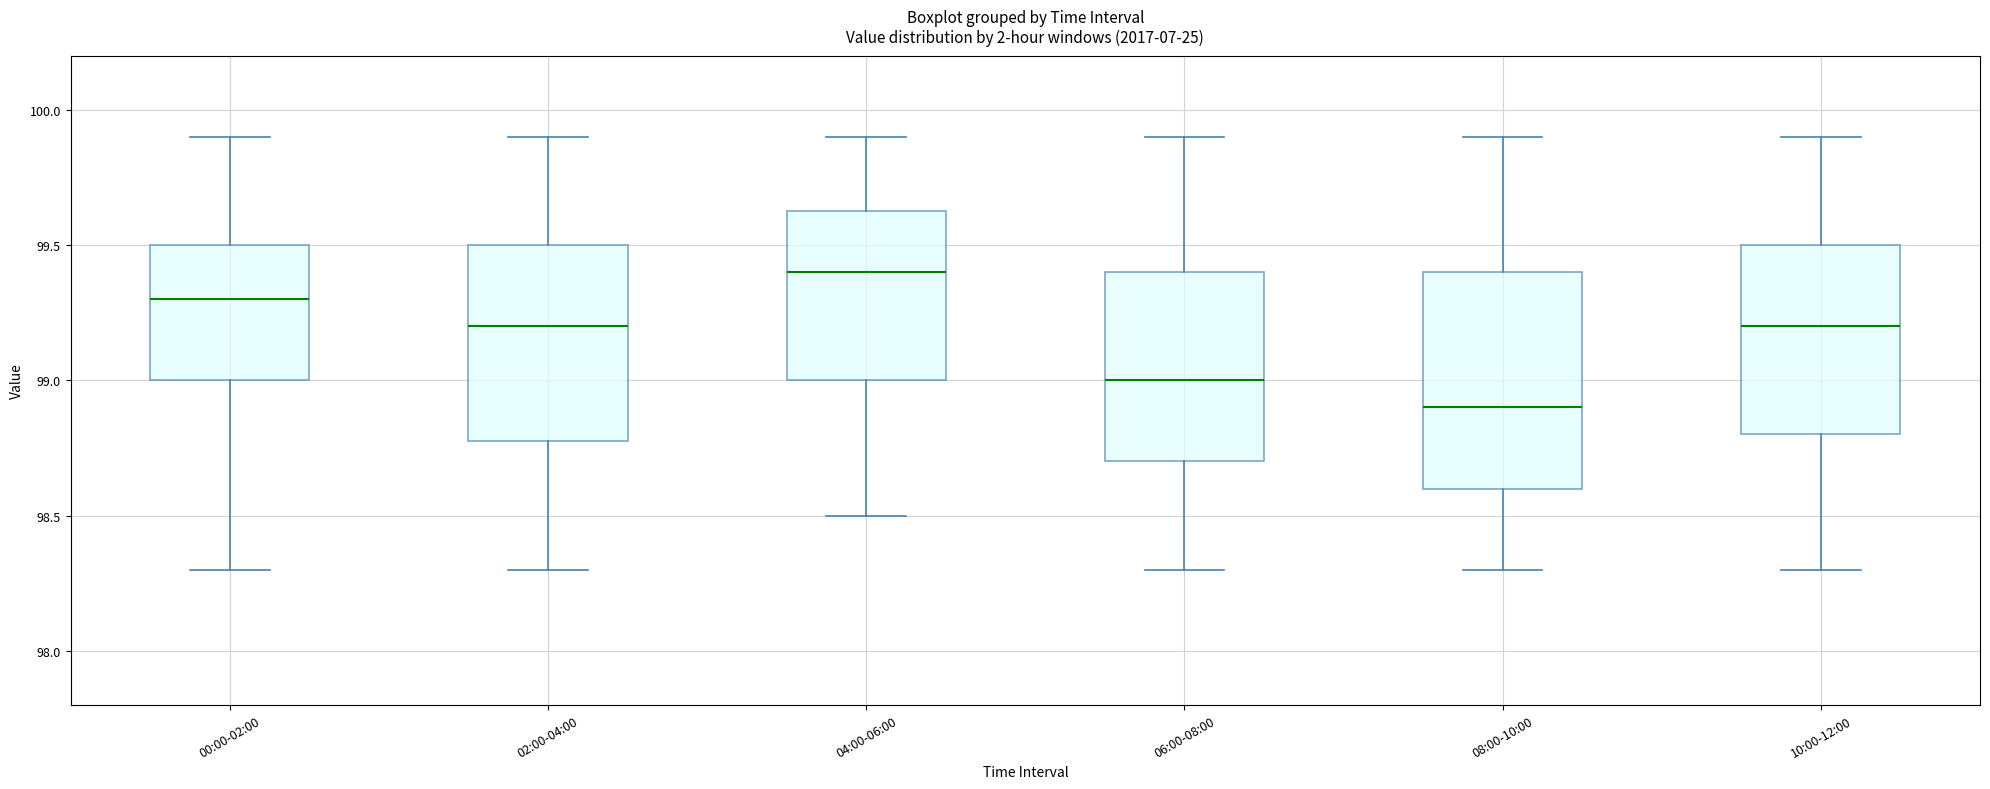

Which box has the highest median line?

04:00-06:00